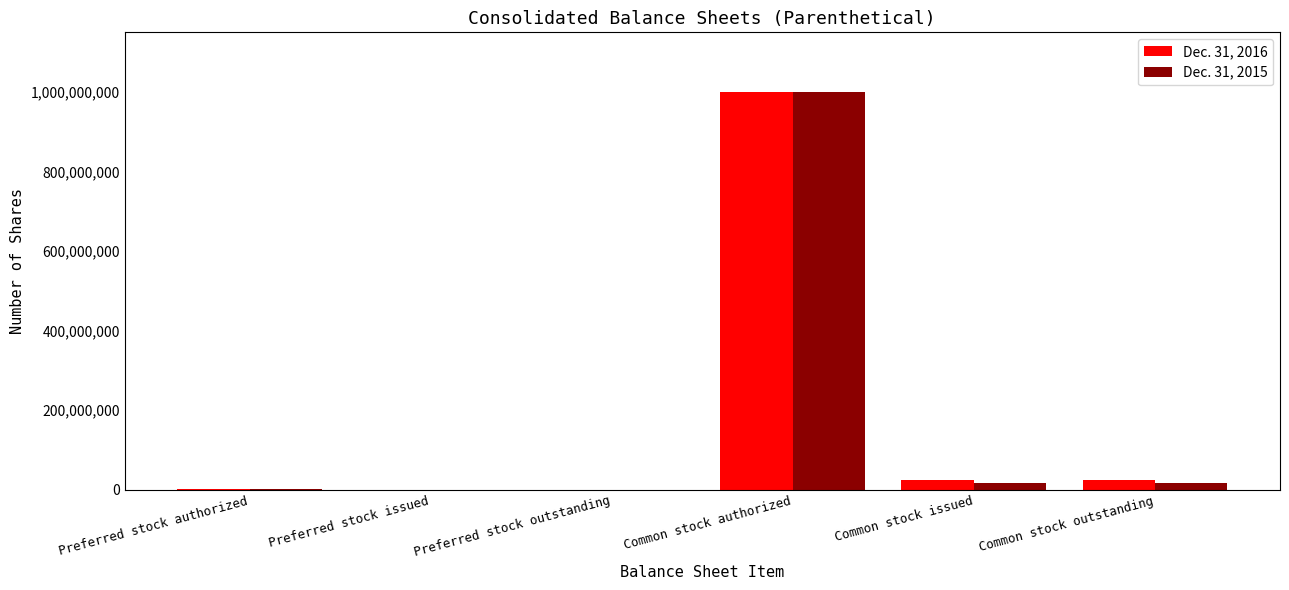

Is the value of Dec. 31, 2016 at Common stock authorized greater than the value of Dec. 31, 2015 at Common stock outstanding?

Yes